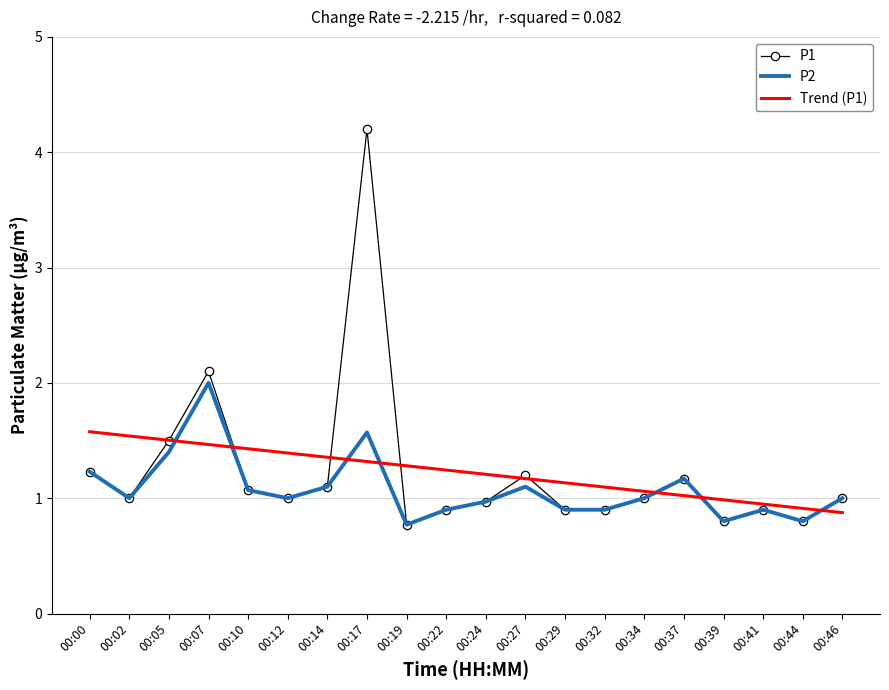

What is the maximum value shown in the chart?

4.2